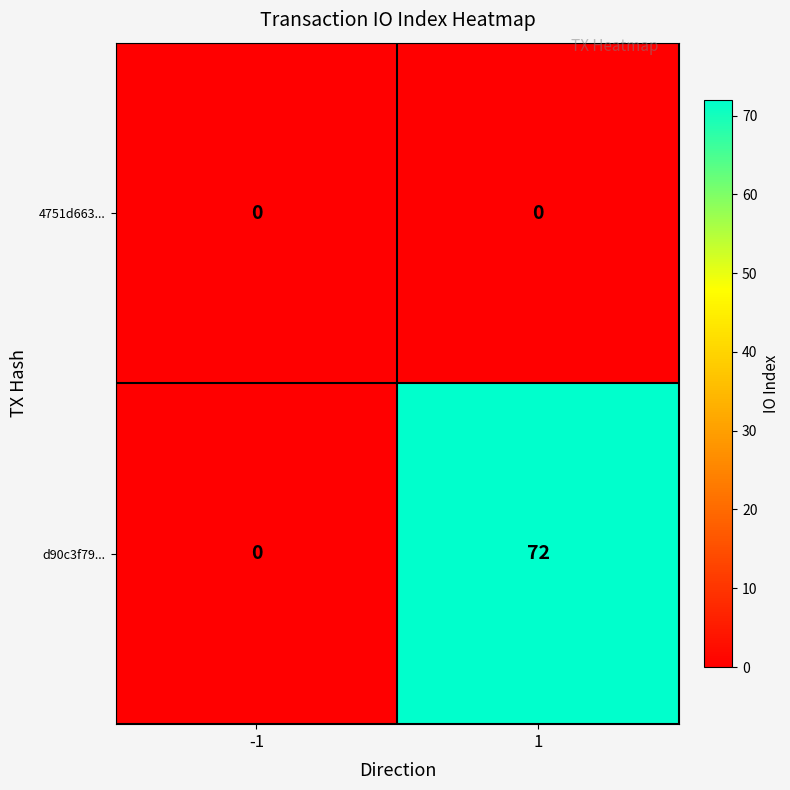

Reading left to right, what are all the values shown in this chart?

4751d663...: 0	0
d90c3f79...: 0	72